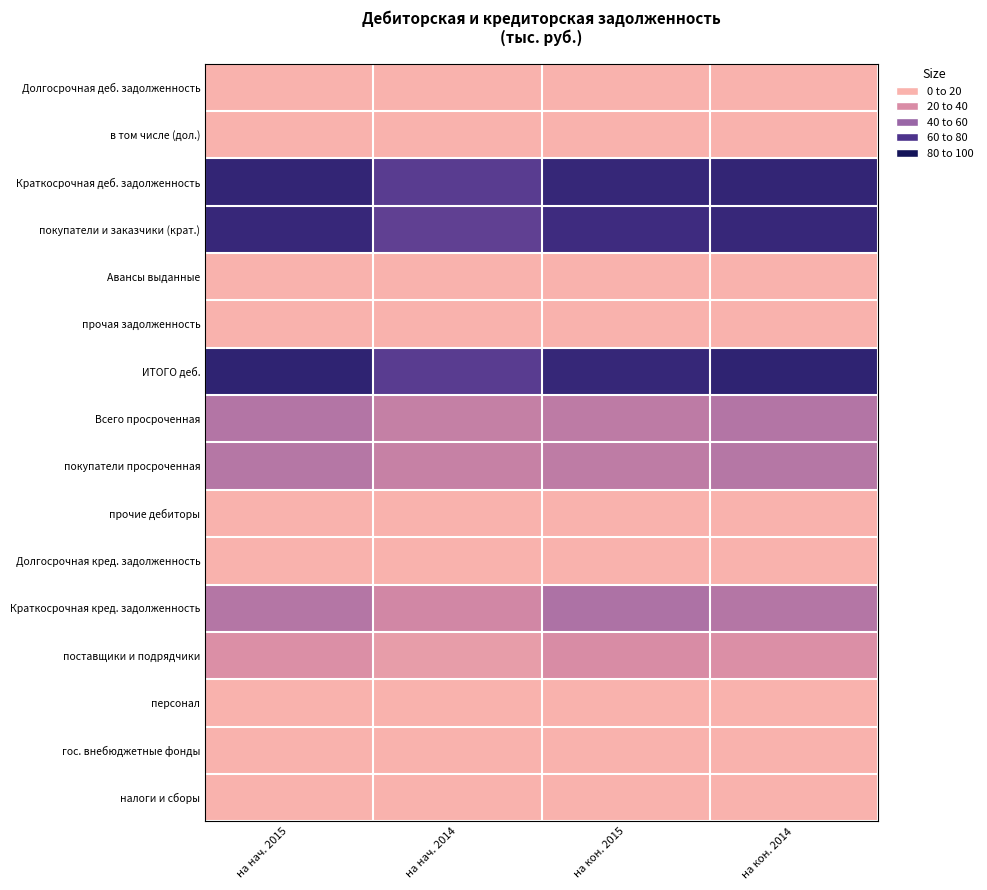

Rank the series at на кон. 2014 from highest to lowest value.

ИТОГО деб., Краткосрочная деб. задолженность, покупатели и заказчики (крат.), Всего просроченная, Краткосрочная кред. задолженность, покупатели просроченная, поставщики и подрядчики, налоги и сборы, прочая задолженность, прочие дебиторы, персонал, гос. внебюджетные фонды, Авансы выданные, Долгосрочная деб. задолженность, в том числе (дол.), Долгосрочная кред. задолженность